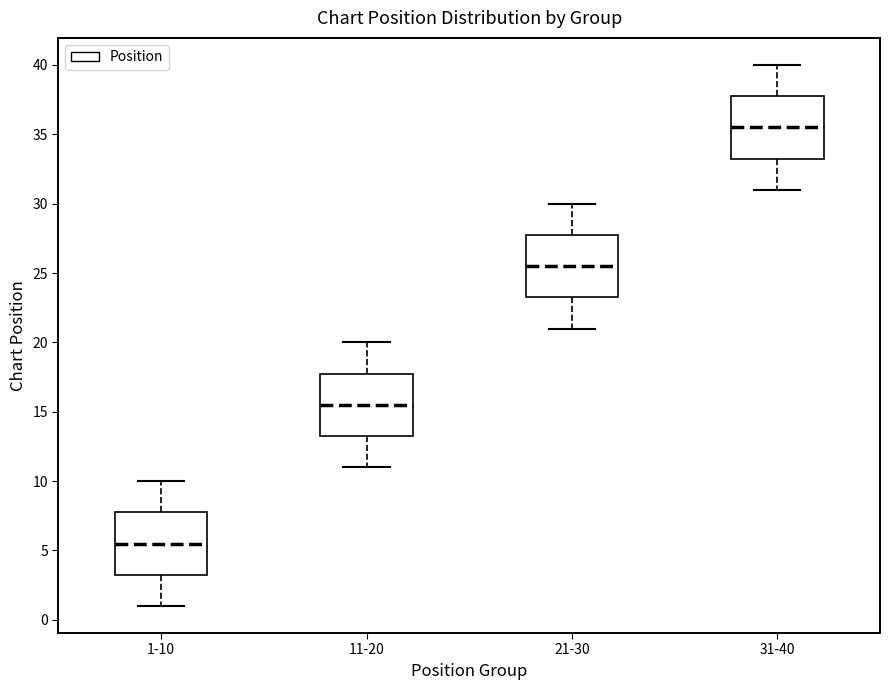

Reading left to right, transcribe this box plot: for each box, give where its median line is, the range the box spans, and where its two whiskers end, as read against the y-axis. The values are not printed on the chart, so give them approximately, as read against the axis.

1-10: median 5.5, box 3.5 to 8.0, whiskers 1.0 to 10.0
11-20: median 15.5, box 13.5 to 18.0, whiskers 11.0 to 20.0
21-30: median 25.5, box 23.5 to 28.0, whiskers 21.0 to 30.0
31-40: median 35.5, box 33.5 to 38.0, whiskers 31.0 to 40.0